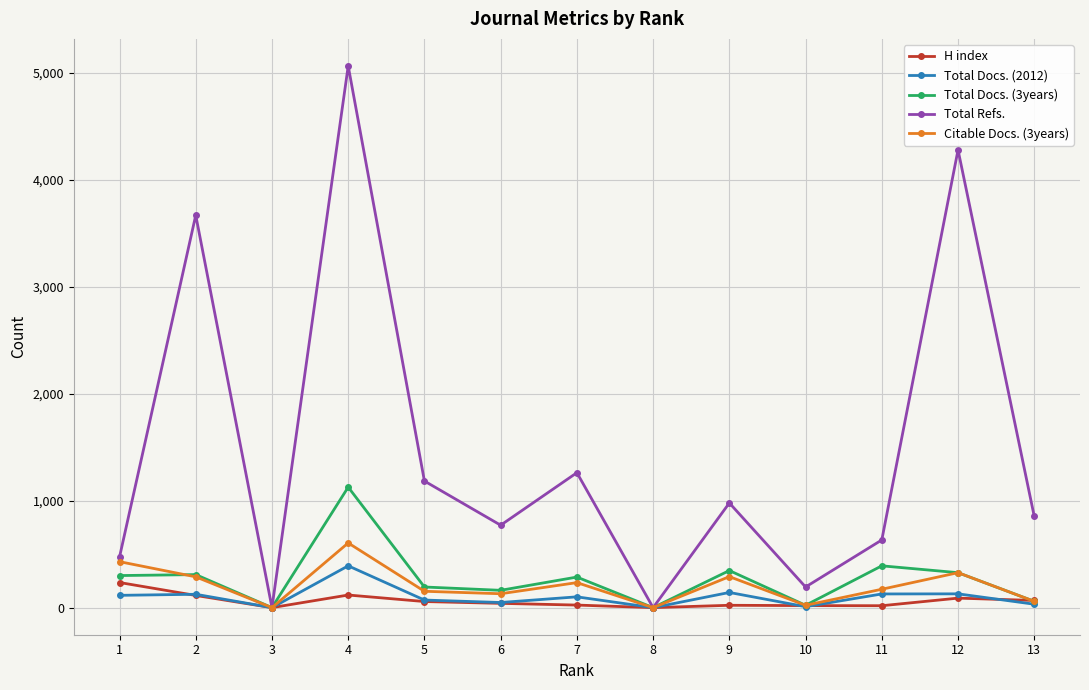

At which label does Total Docs. (2012) reach its peak?

4